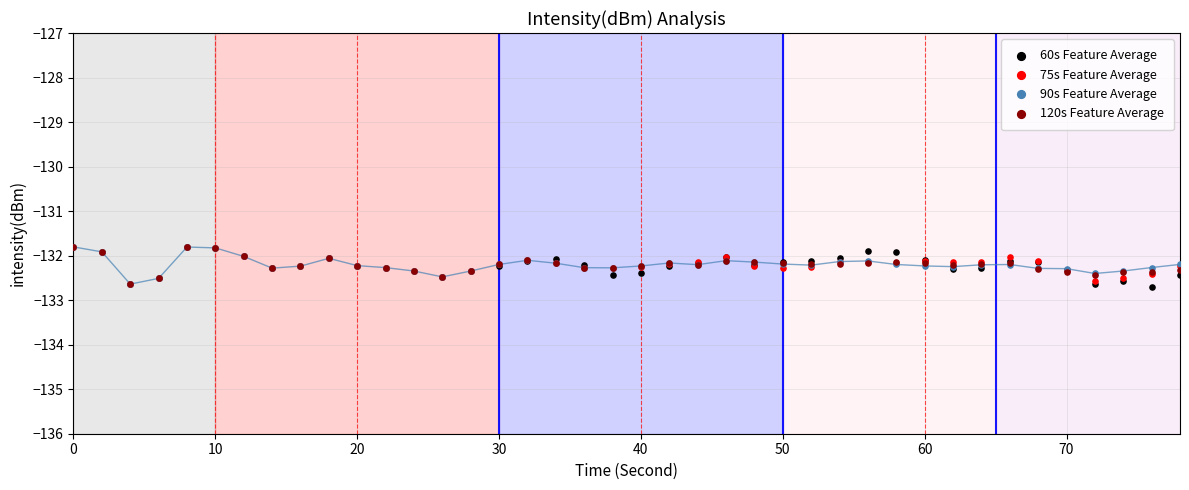

Which series has the largest Y range (max minus min)?

60s Feature Average